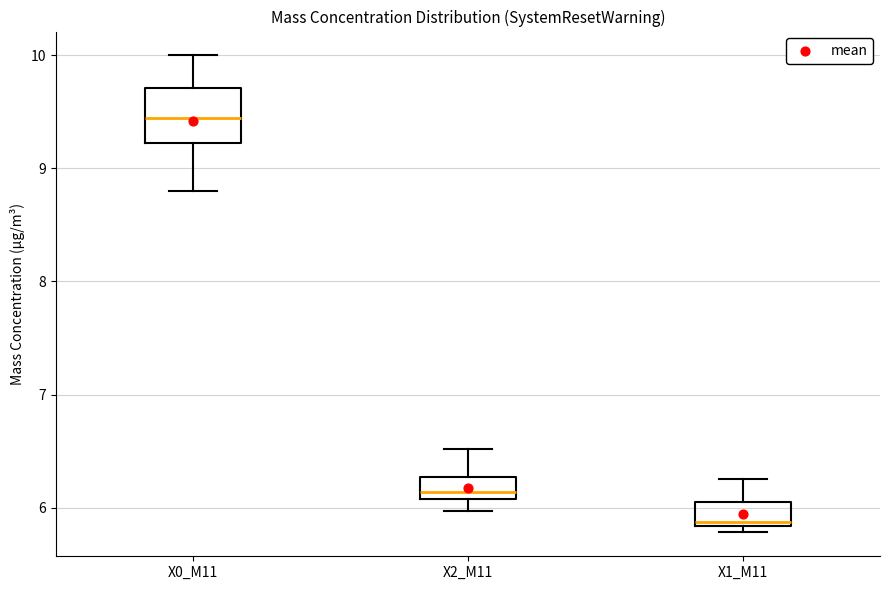

Reading left to right, transcribe this box plot: for each box, give where its median line is, the range the box spans, and where its two whiskers end, as read against the y-axis. The values are not printed on the chart, so give them approximately, as read against the axis.

X0_M11: median 9.4, box 9.2 to 9.7, whiskers 8.8 to 10.0
X2_M11: median 6.1 (just above the box's lower edge), box 6.1 to 6.3, whiskers 6.0 to 6.5
X1_M11: median 5.9, box 5.8 to 6.0, whiskers 5.8 (just below the box's lower edge) to 6.3